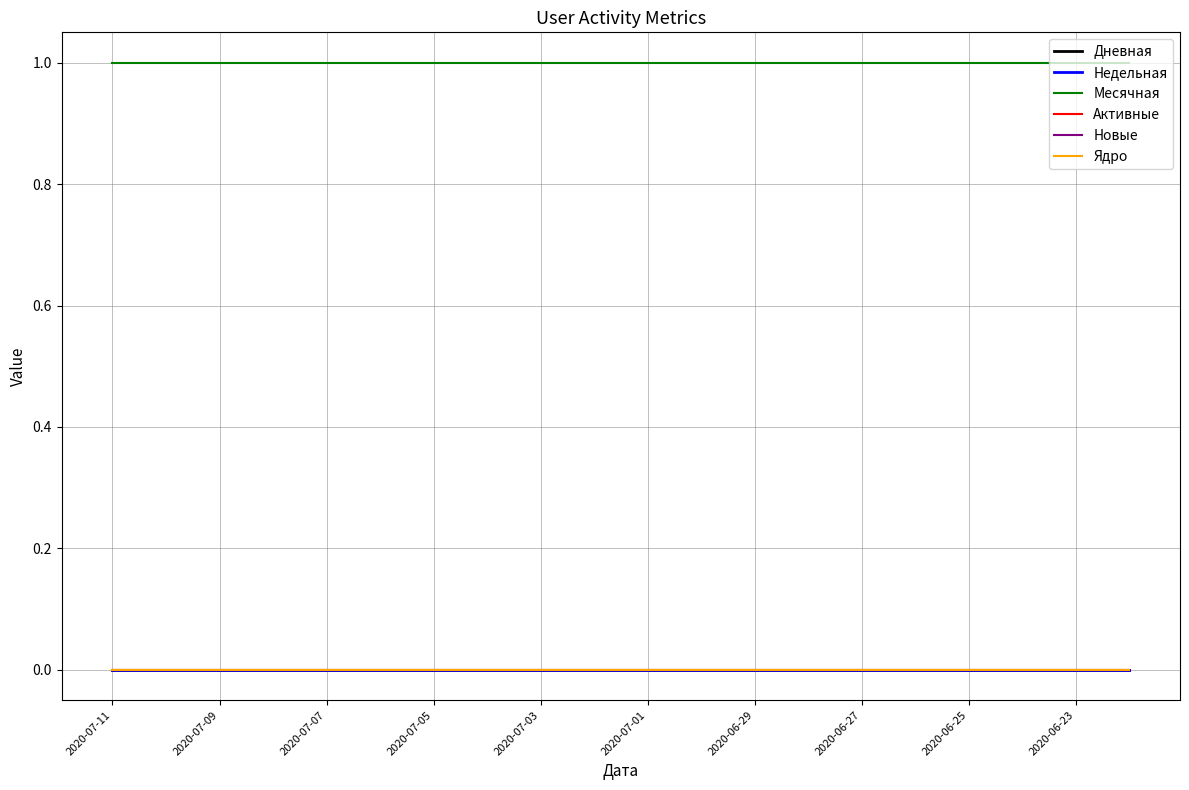

Does the chart have visible grid lines?

Yes